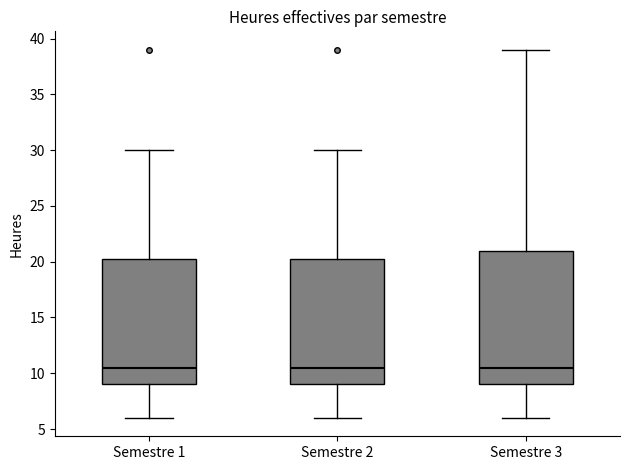

Reading left to right, transcribe this box plot: for each box, give where its median line is, the range the box spans, and where its two whiskers end, as read against the y-axis. The values are not printed on the chart, so give them approximately, as read against the axis.

Semestre 1: median 10.5, box 9.0 to 20.5, whiskers 6.0 to 30.0
Semestre 2: median 10.5, box 9.0 to 20.5, whiskers 6.0 to 30.0
Semestre 3: median 10.5, box 9.0 to 21.0, whiskers 6.0 to 39.0